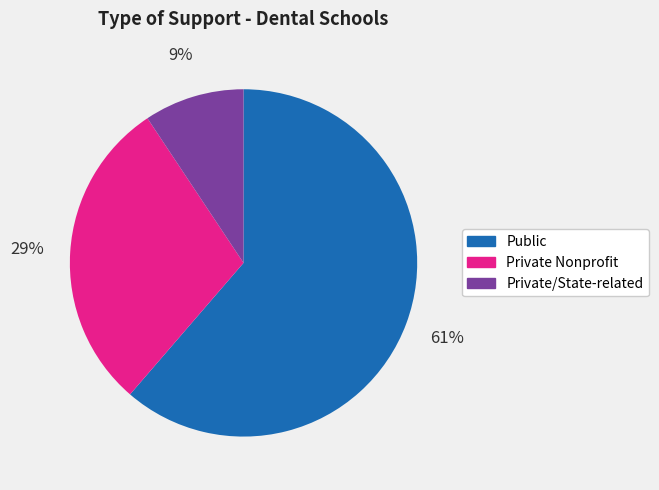

Which category accounts for the majority?

Public